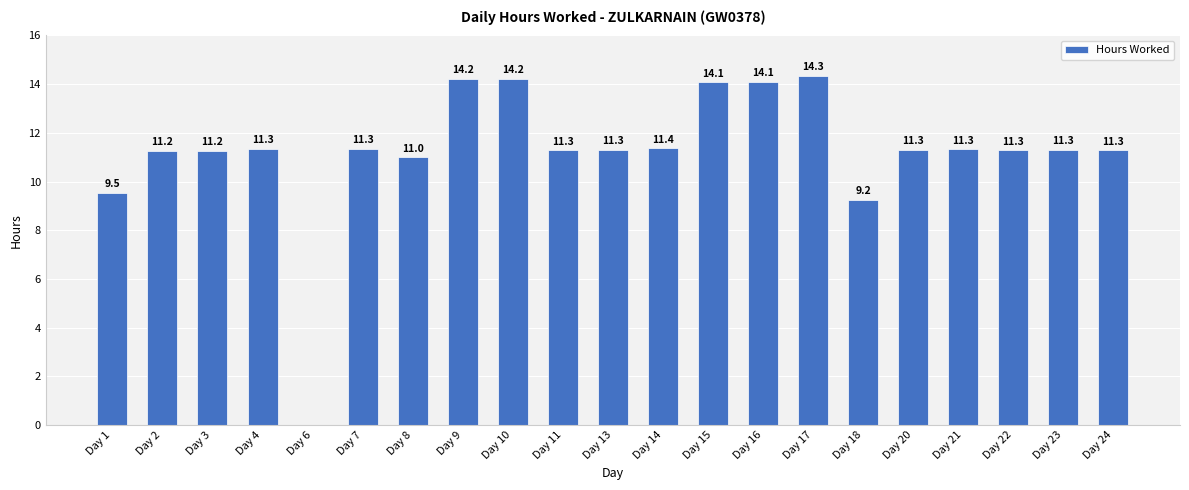

Is it true that the value at Day 7 is 3.2?

False